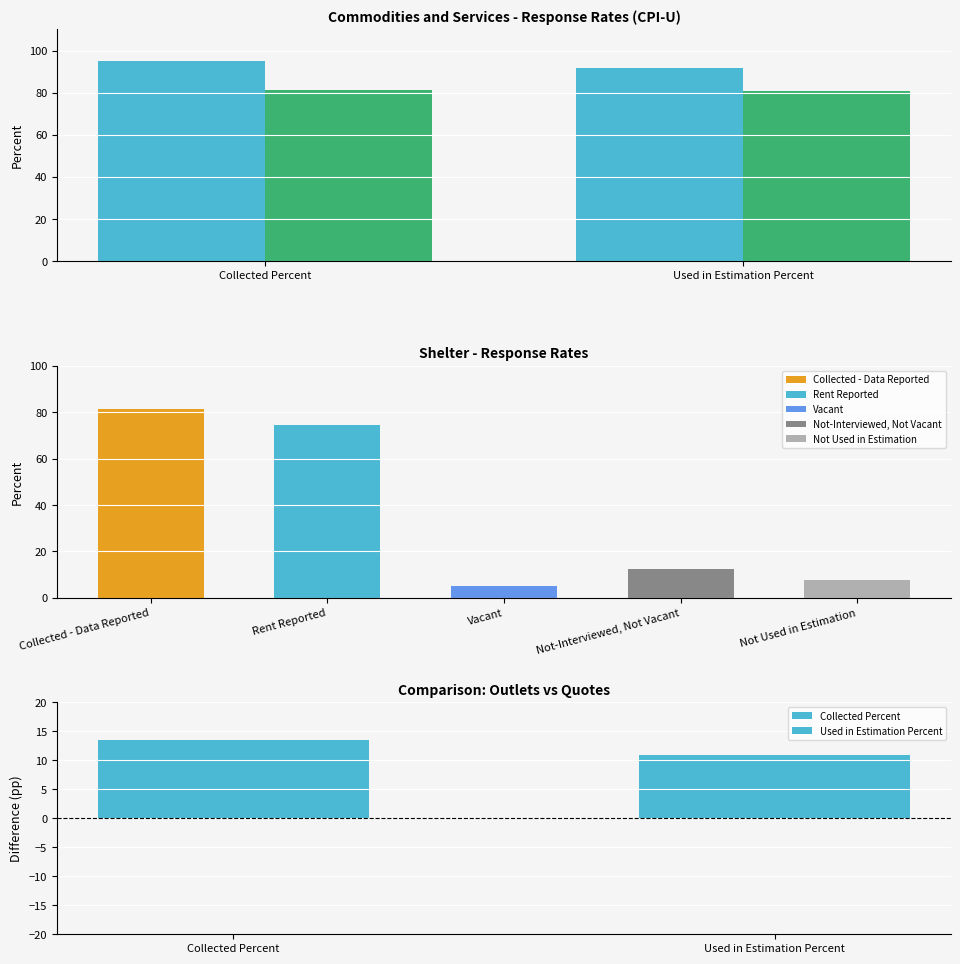

At which category does the chart reach its minimum across all series?

Used in Estimation Percent